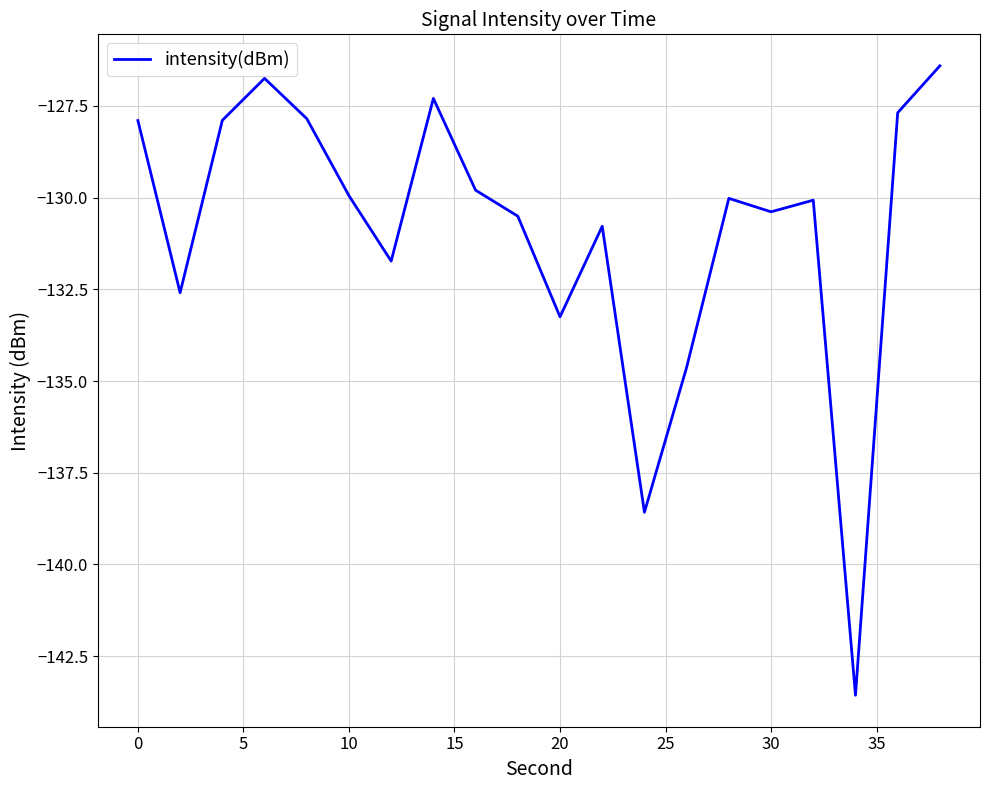

What is the smallest value displayed?

-143.6